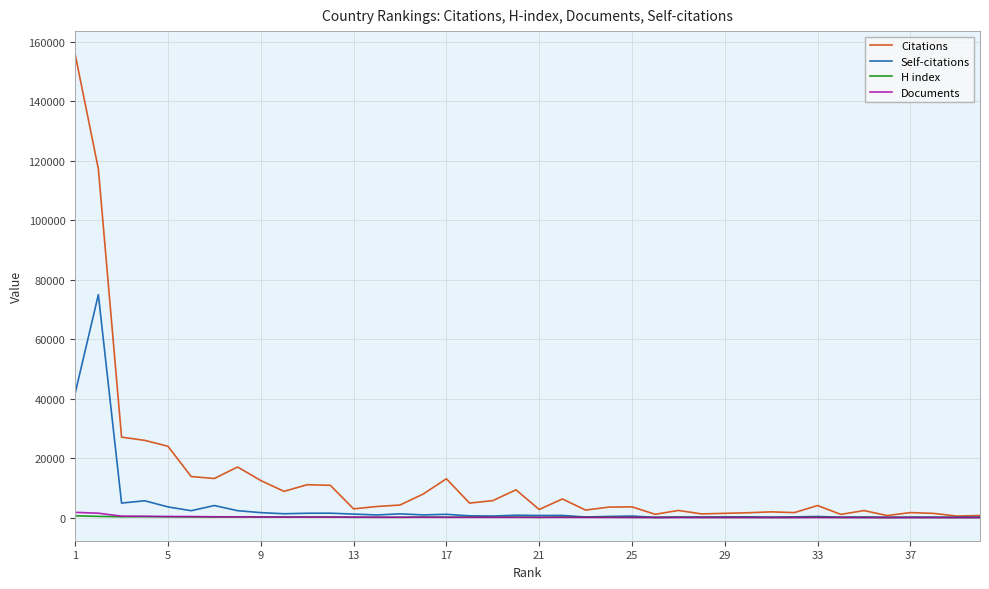

How many lines are shown in the chart?

4